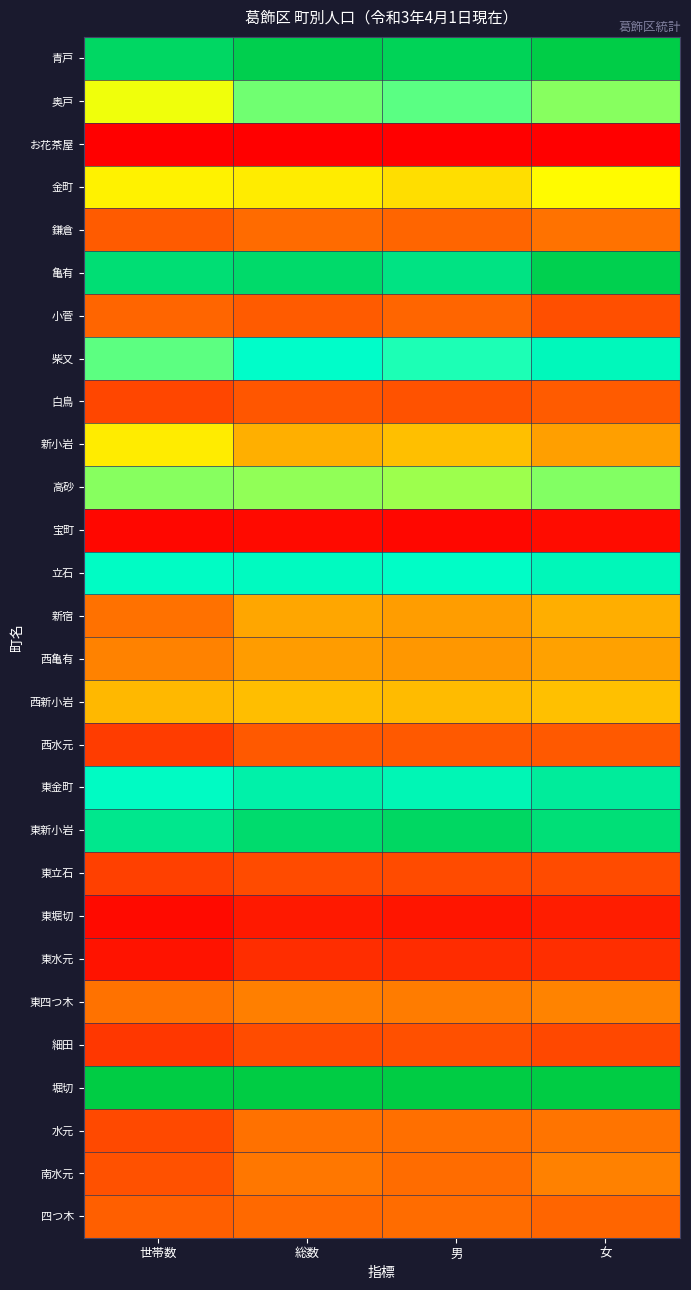

Reading left to right, list all the values displayed in this chart.

青戸: 世帯数=0.9	総数=1.0	男=1.0	女=1.0
奥戸: 世帯数=0.6	総数=0.7	男=0.7	女=0.6
お花茶屋: 世帯数=0.0	総数=0.0	男=0.0	女=0.0
金町: 世帯数=0.5	総数=0.5	男=0.5	女=0.5
鎌倉: 世帯数=0.3	総数=0.3	男=0.3	女=0.3
亀有: 世帯数=0.9	総数=0.9	男=0.9	女=1.0
小菅: 世帯数=0.3	総数=0.3	男=0.3	女=0.2
柴又: 世帯数=0.7	総数=0.8	男=0.7	女=0.8
白鳥: 世帯数=0.2	総数=0.3	男=0.2	女=0.3
新小岩: 世帯数=0.5	総数=0.4	男=0.4	女=0.4
高砂: 世帯数=0.6	総数=0.6	男=0.6	女=0.6
宝町: 世帯数=0.0	総数=0.0	男=0.0	女=0.0
立石: 世帯数=0.8	総数=0.8	男=0.8	女=0.8
新宿: 世帯数=0.3	総数=0.4	男=0.4	女=0.4
西亀有: 世帯数=0.3	総数=0.4	男=0.4	女=0.4
西新小岩: 世帯数=0.4	総数=0.4	男=0.4	女=0.4
西水元: 世帯数=0.2	総数=0.3	男=0.3	女=0.3
東金町: 世帯数=0.8	総数=0.8	男=0.8	女=0.8
東新小岩: 世帯数=0.9	総数=0.9	男=0.9	女=0.9
東立石: 世帯数=0.2	総数=0.2	男=0.2	女=0.2
東堀切: 世帯数=0.0	総数=0.1	男=0.1	女=0.1
東水元: 世帯数=0.1	総数=0.1	男=0.1	女=0.1
東四つ木: 世帯数=0.3	総数=0.3	男=0.3	女=0.3
細田: 世帯数=0.2	総数=0.2	男=0.2	女=0.2
堀切: 世帯数=1.0	総数=1.0	男=1.0	女=1.0
水元: 世帯数=0.2	総数=0.3	男=0.3	女=0.3
南水元: 世帯数=0.2	総数=0.3	男=0.3	女=0.3
四つ木: 世帯数=0.3	総数=0.3	男=0.3	女=0.3